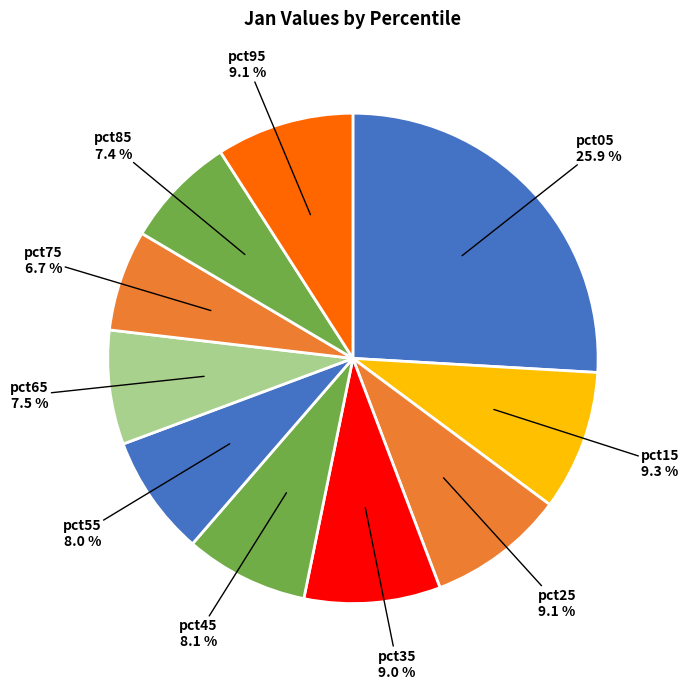

What percentage is NOT represented by pct05?

74.1%